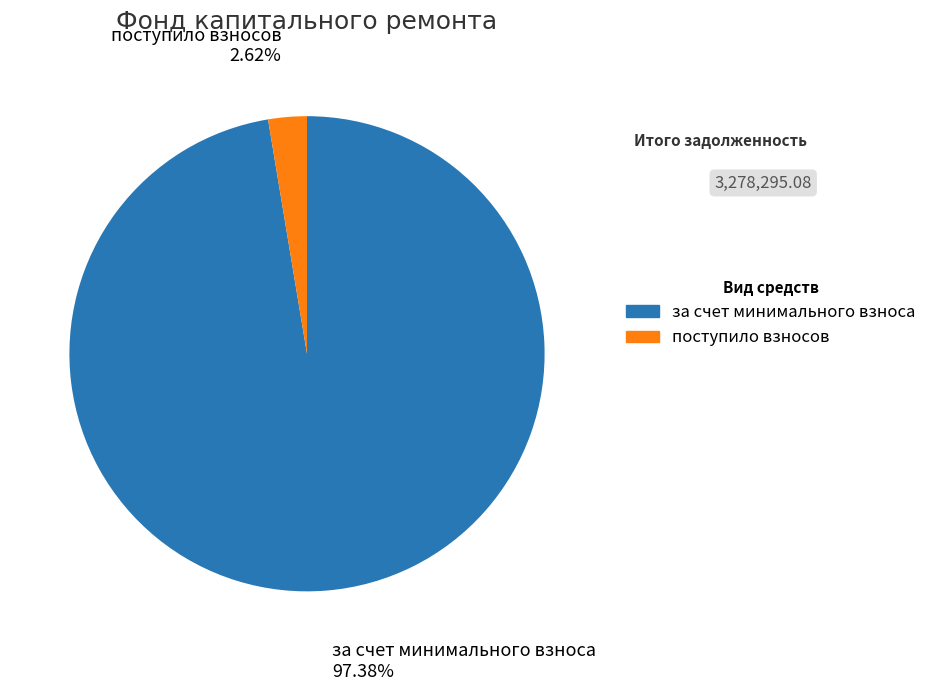

Between поступило взносов and за счет минимального взноса, which is larger?

за счет минимального взноса